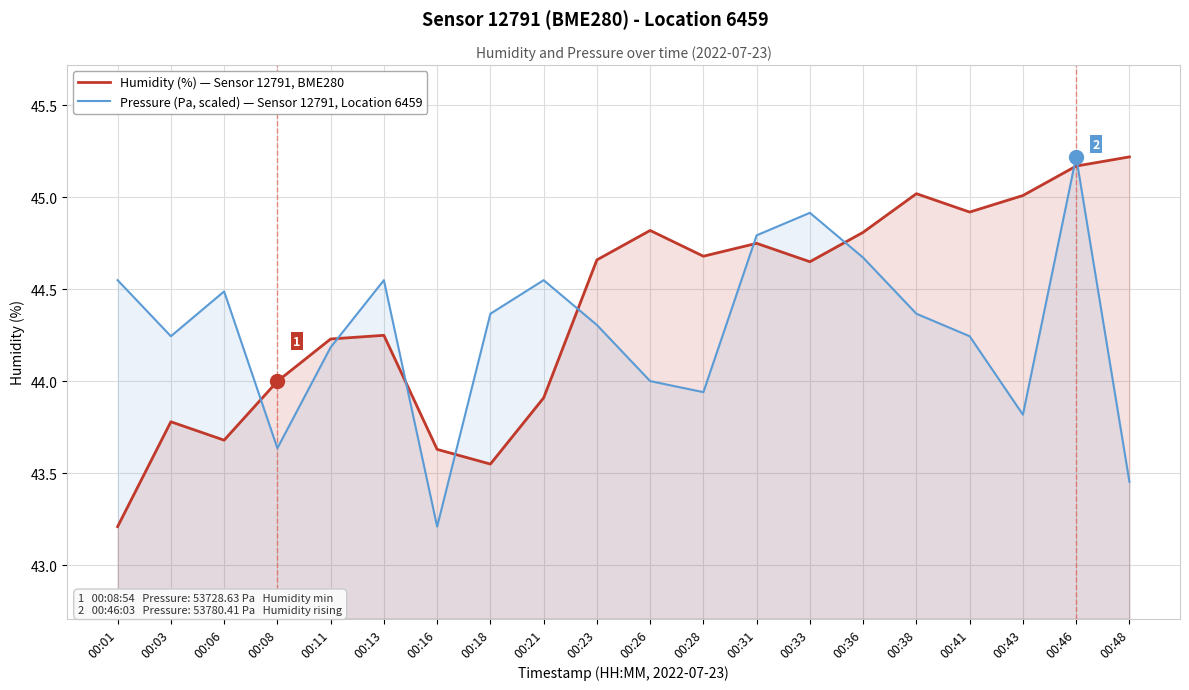

At 00:01, list the series in order from smallest to largest.

Humidity (%), Pressure (scaled, Pa)